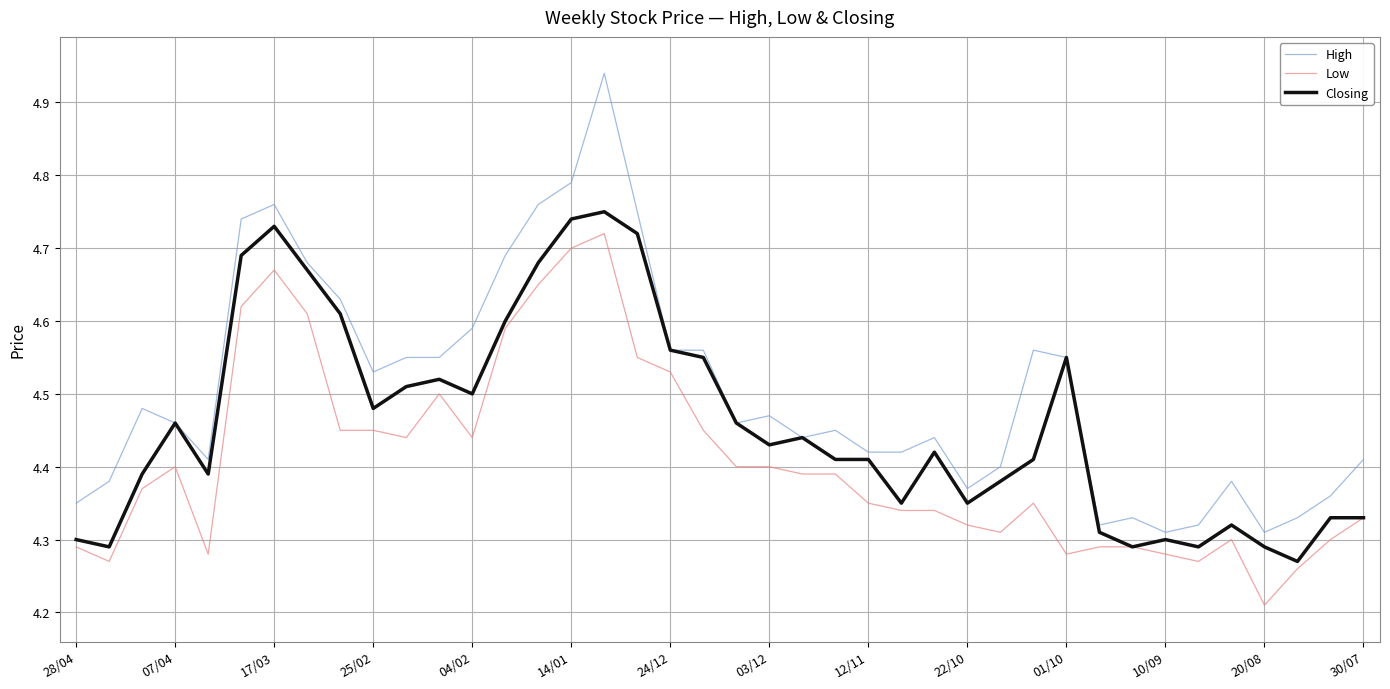

True or false: High and Low intersect in this chart.

False